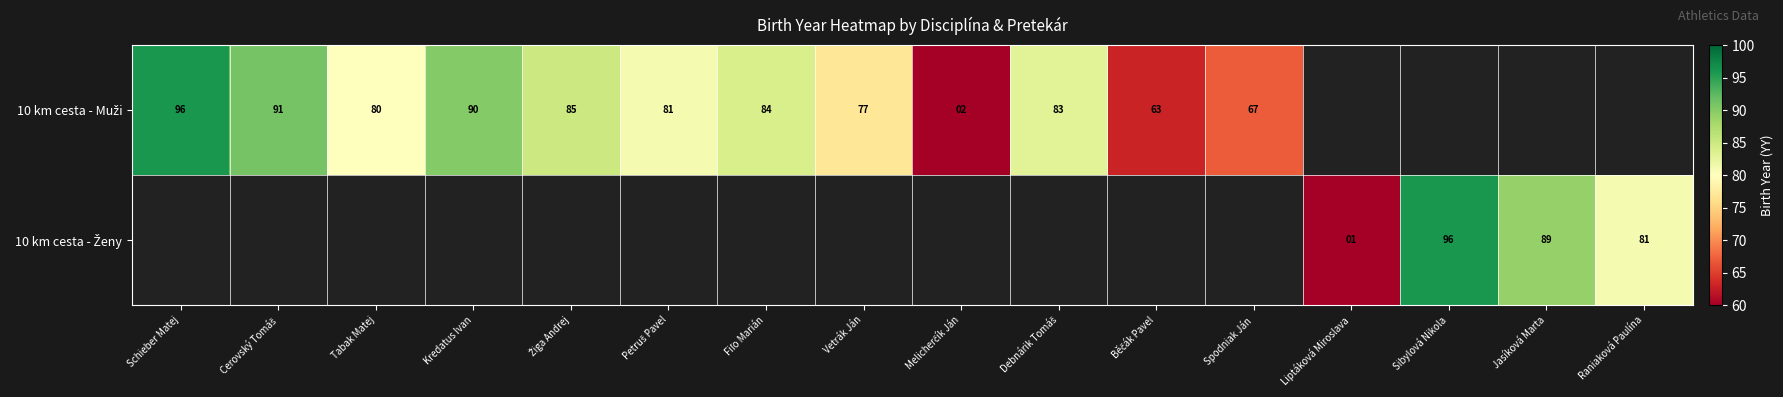

At which label does 10 km cesta - Muži first exceed 85?

Schieber Matej